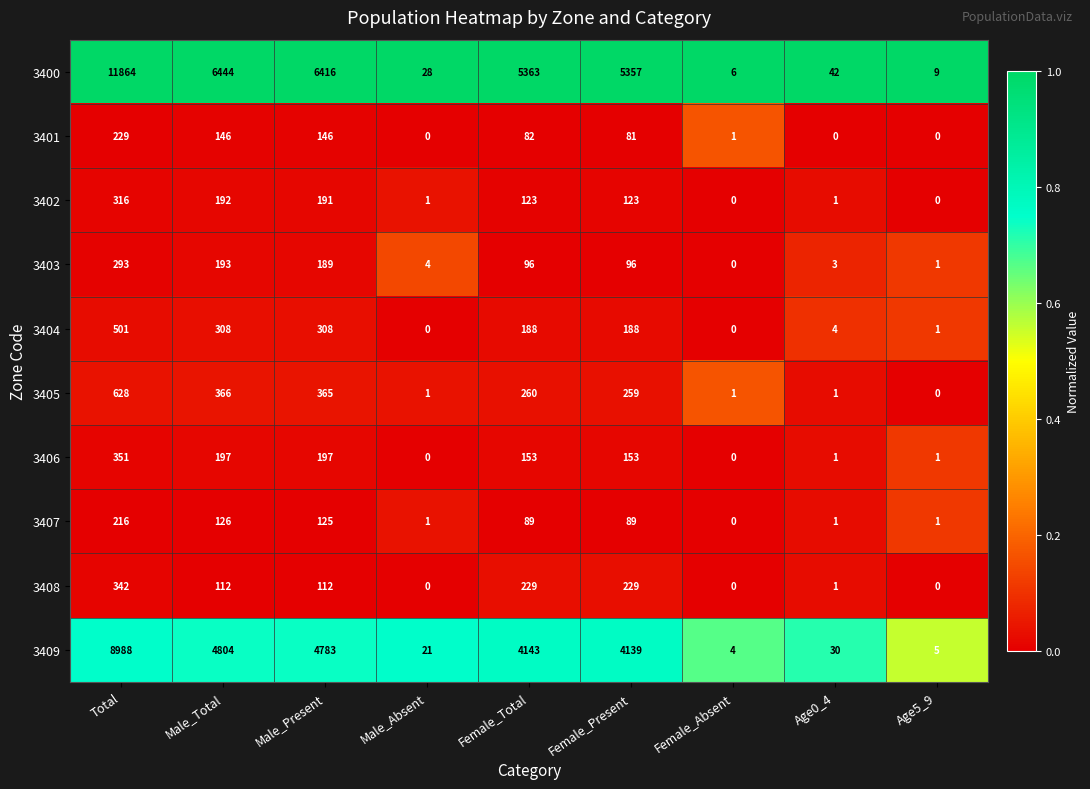

Which series has the largest total across all categories?

3400